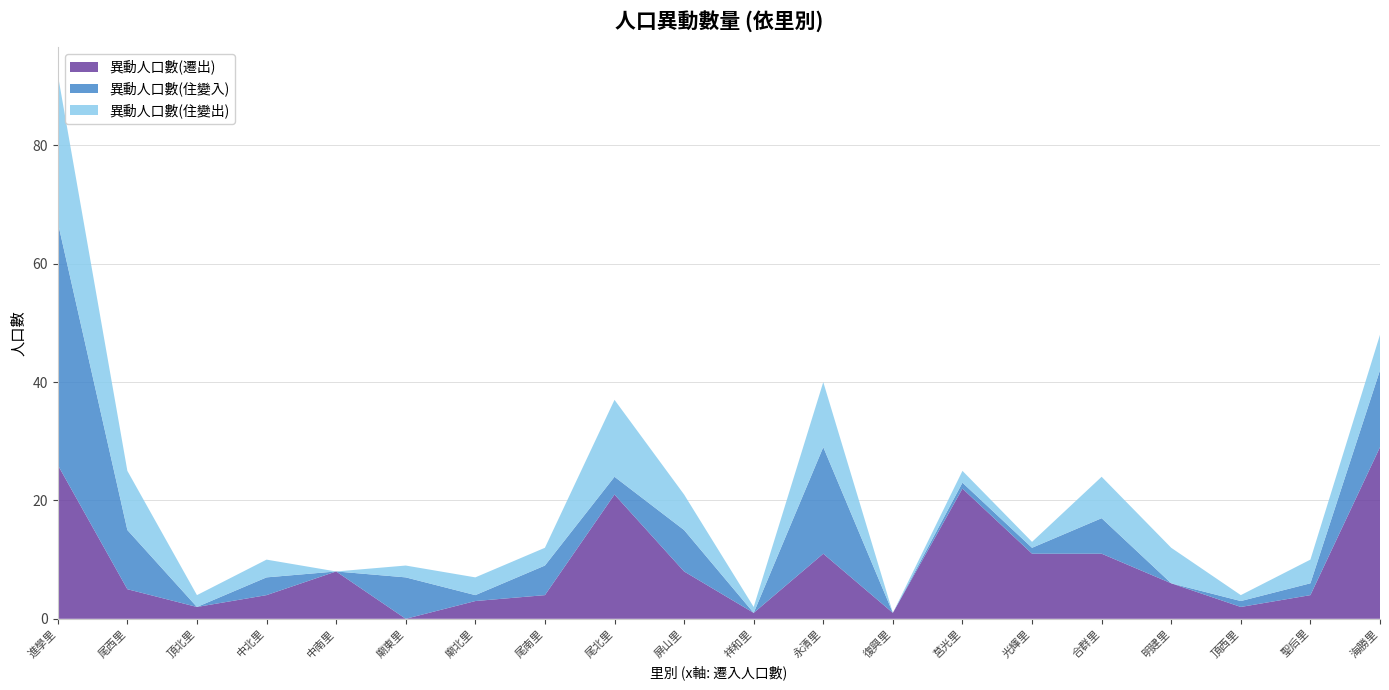

Reading left to right, what are all the values shown in this chart?

異動人口數(遷出): 26	5	2	4	8	0	3	4	21	8	1	11	1	22	11	11	6	2	4	29
異動人口數(住變入): 41	10	0	3	0	7	1	5	3	7	0	18	0	1	1	6	0	1	2	13
異動人口數(住變出): 25	10	2	3	0	2	3	3	13	6	1	11	0	2	1	7	6	1	4	6